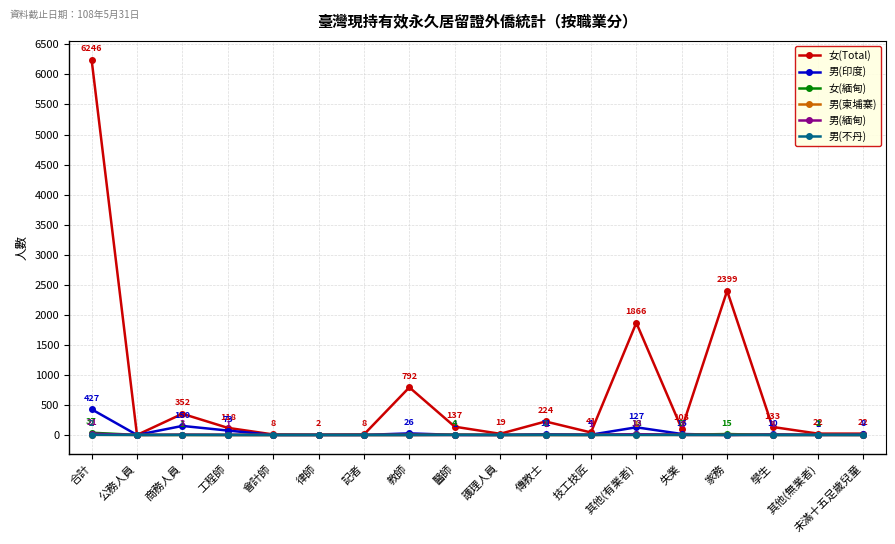

The value of 男(柬埔寨) at 教師 is 0. True or false?

True